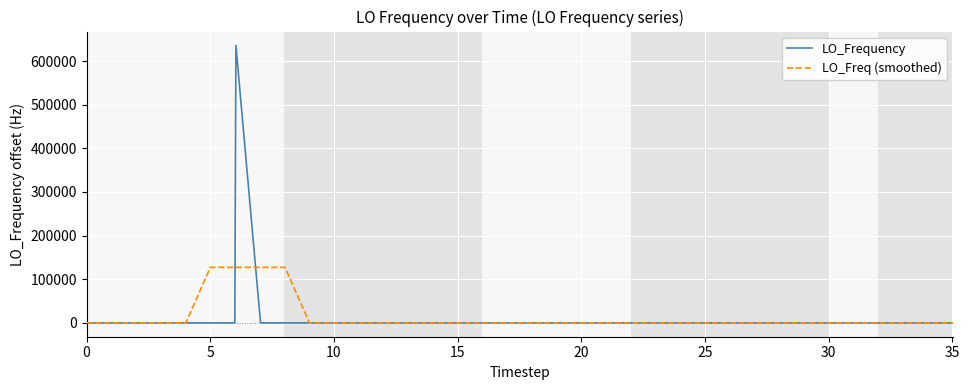

What is the highest value of the LO_Freq (smoothed) series?

127142.2